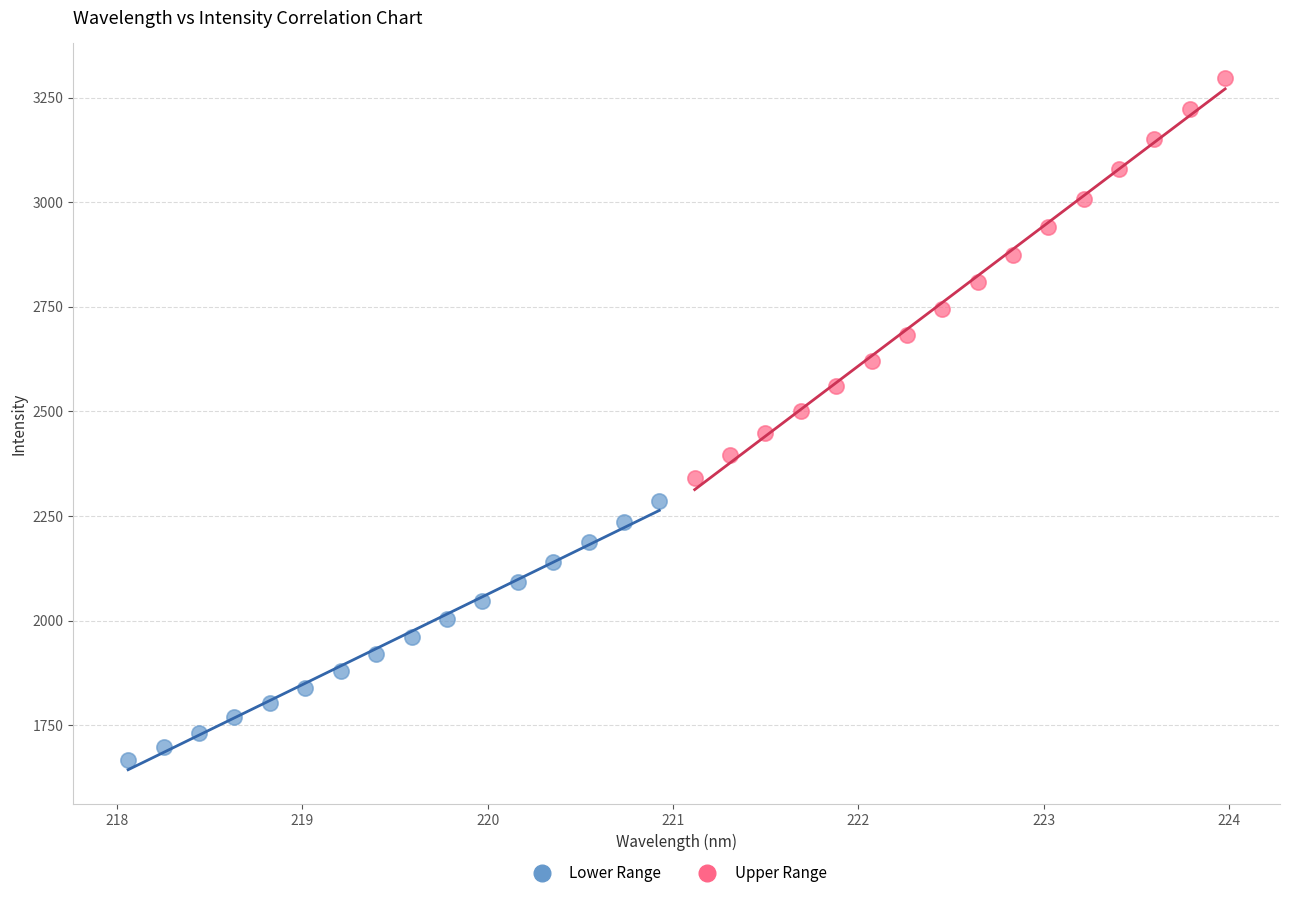

Which series has the widest spread of Y values?

Upper Range